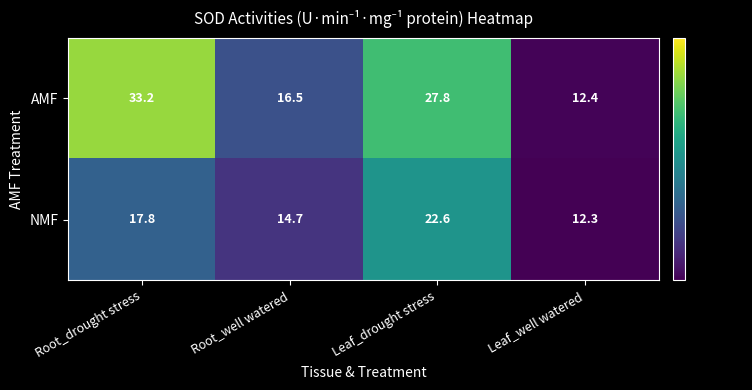

Reading right to left, list all the values displayed in this chart.

AMF: Leaf_well watered=12.4	Leaf_drought stress=27.8	Root_well watered=16.5	Root_drought stress=33.2
NMF: Leaf_well watered=12.3	Leaf_drought stress=22.6	Root_well watered=14.7	Root_drought stress=17.8